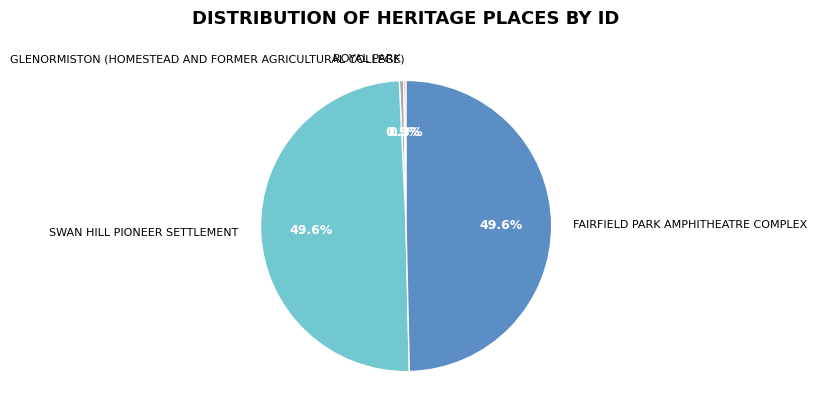

What percentage is NOT represented by FAIRFIELD PARK AMPHITHEATRE COMPLEX?

50.4%